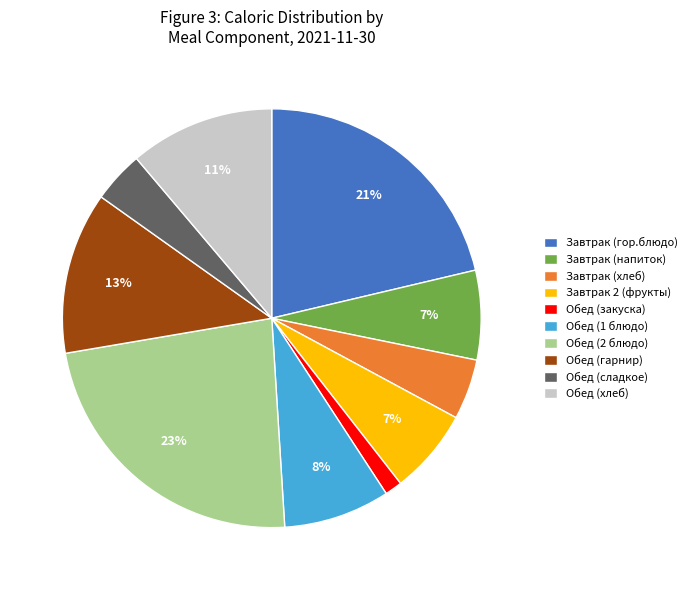

True or false: Завтрак 2 (фрукты) accounts for 7% of the total.

True